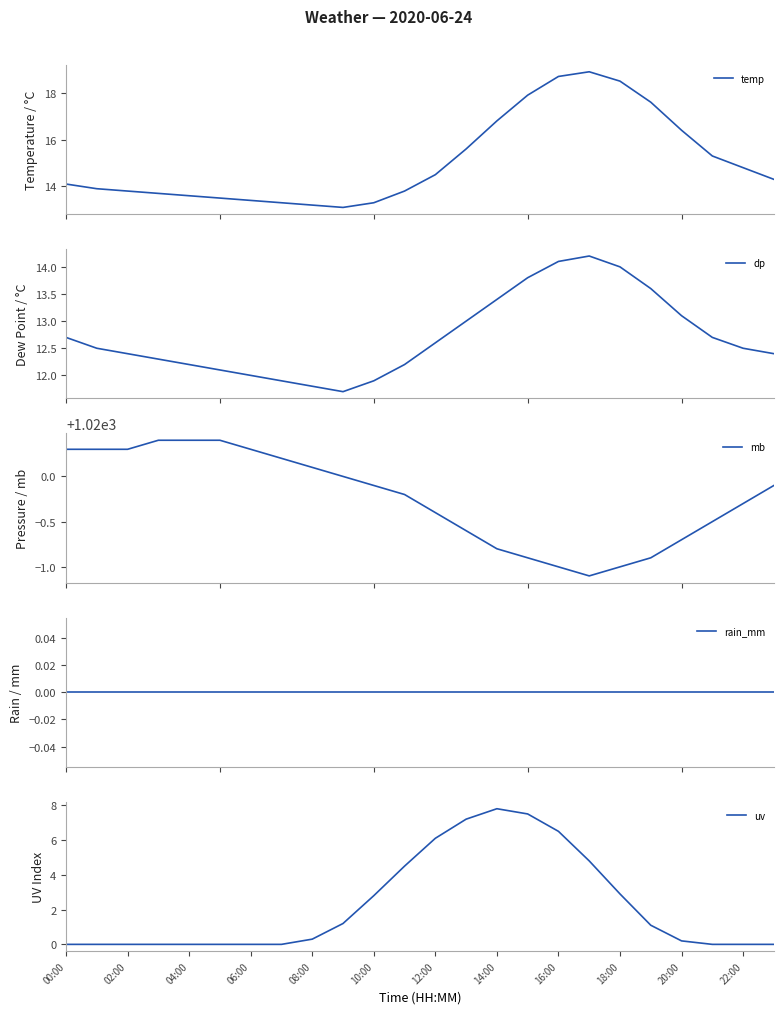

What is the minimum value for temp?

13.1